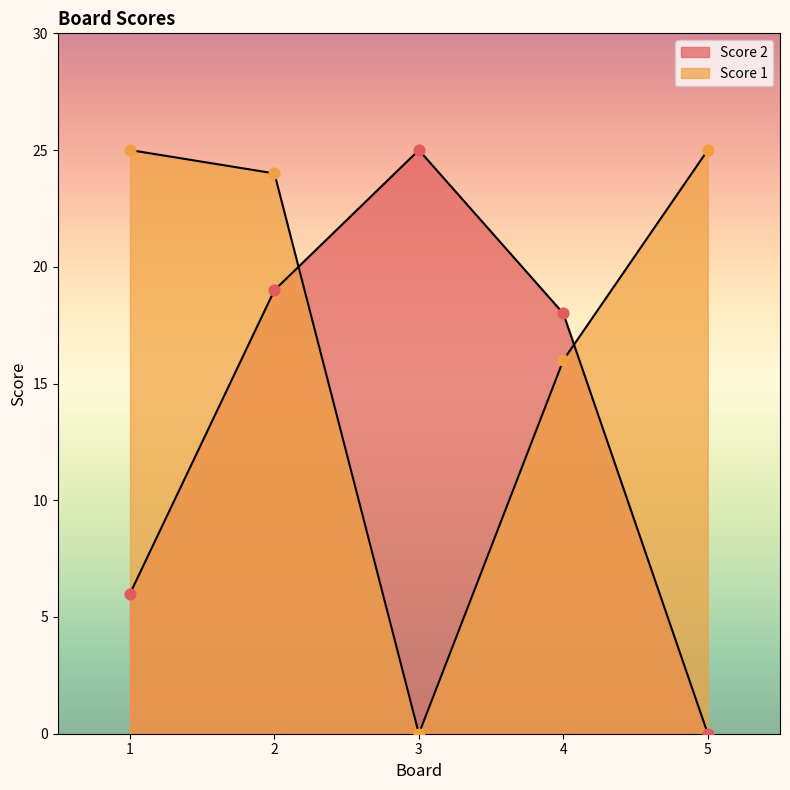

Which series contains the lowest Y value?

Score 1